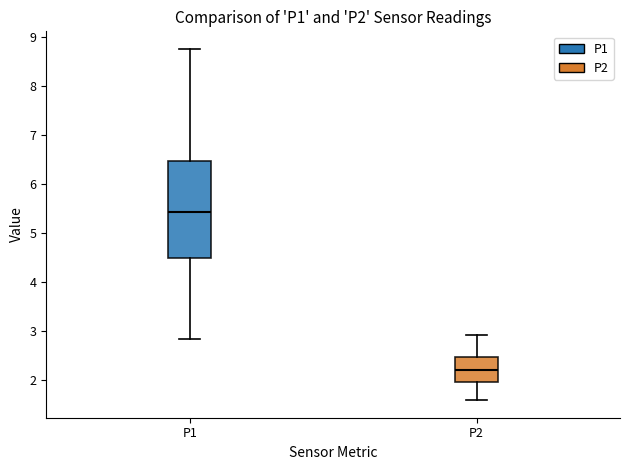

Comparing the boxes themselves (not the whiskers), which one is the tallest?

P1